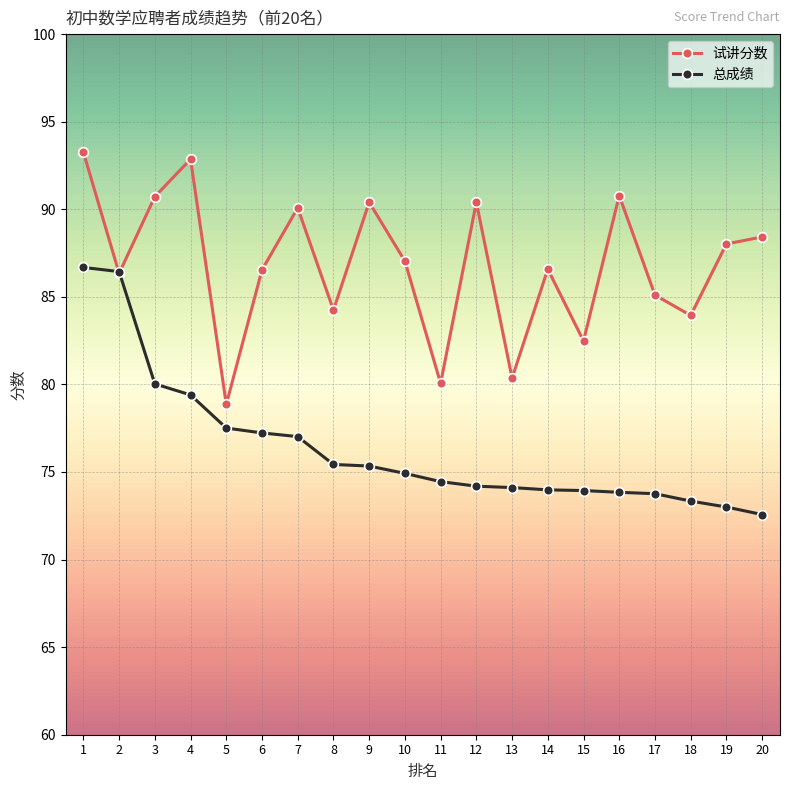

Is it true that 总成绩 equals 123.9 at 9?

False